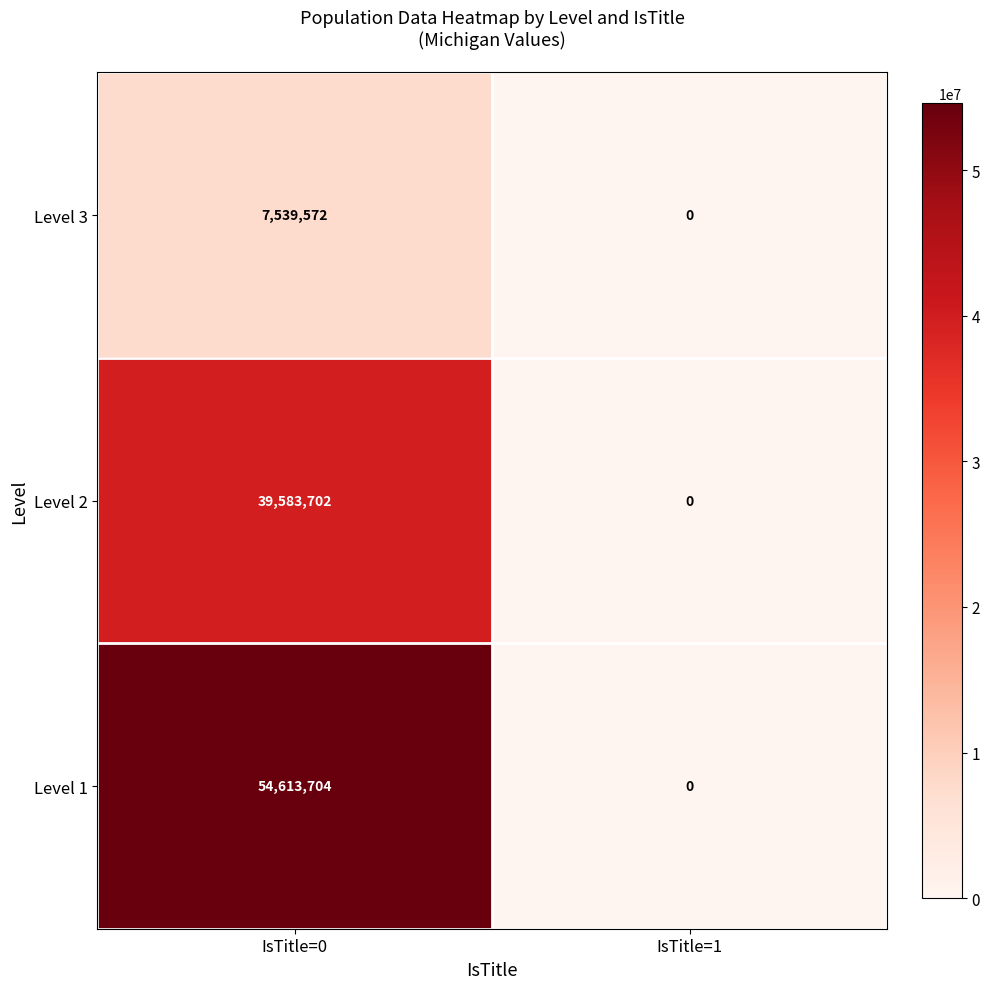

List the series in order of their overall mean, highest first.

Level 1, Level 2, Level 3